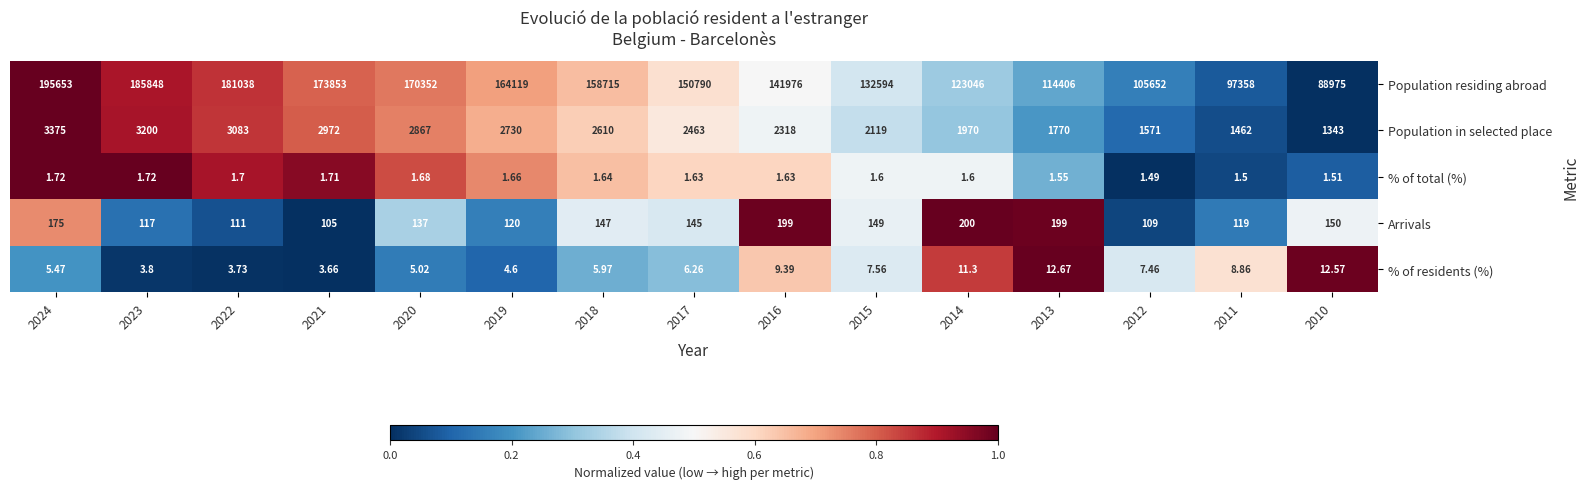

At 2013, list the series in order from largest to smallest.

Population residing abroad, Population in selected place, Arrivals, % of residents (%), % of total (%)